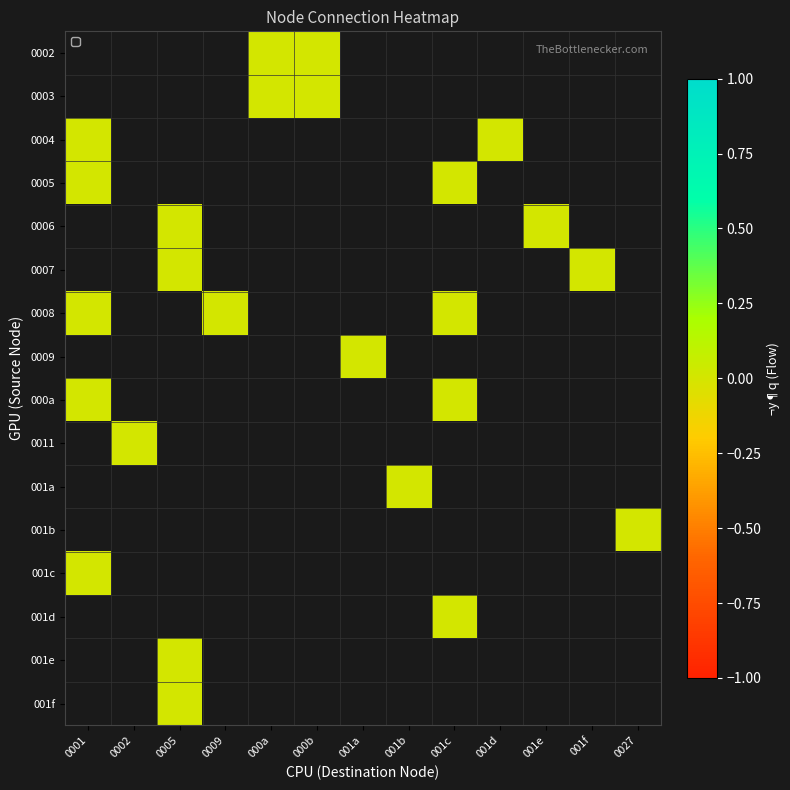

Between 0001 and 000a, which is larger?

000a